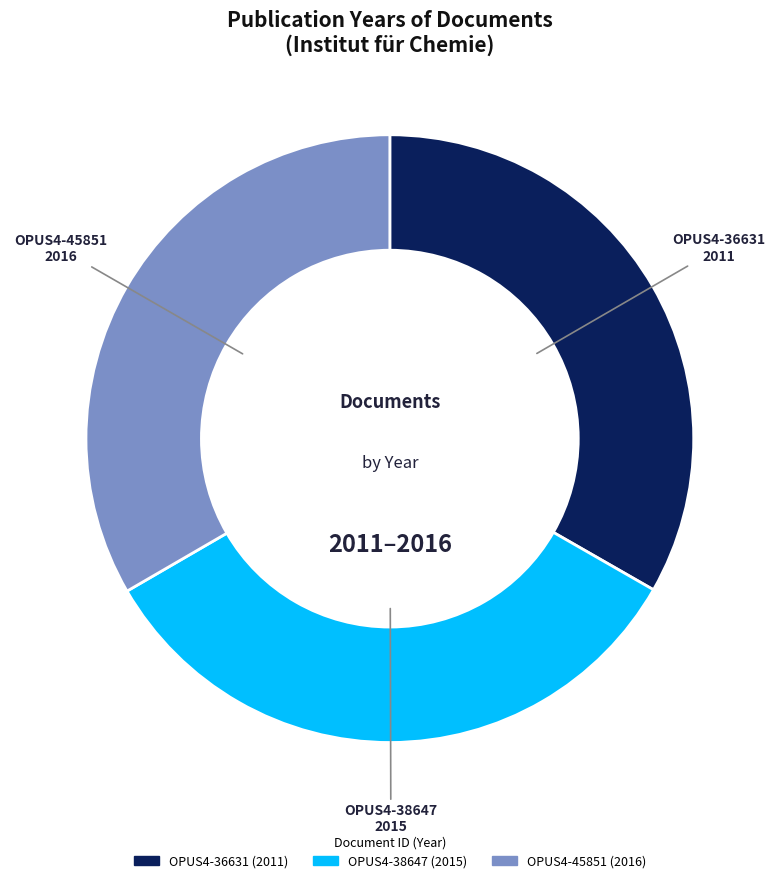

Does any single category account for the majority?

No